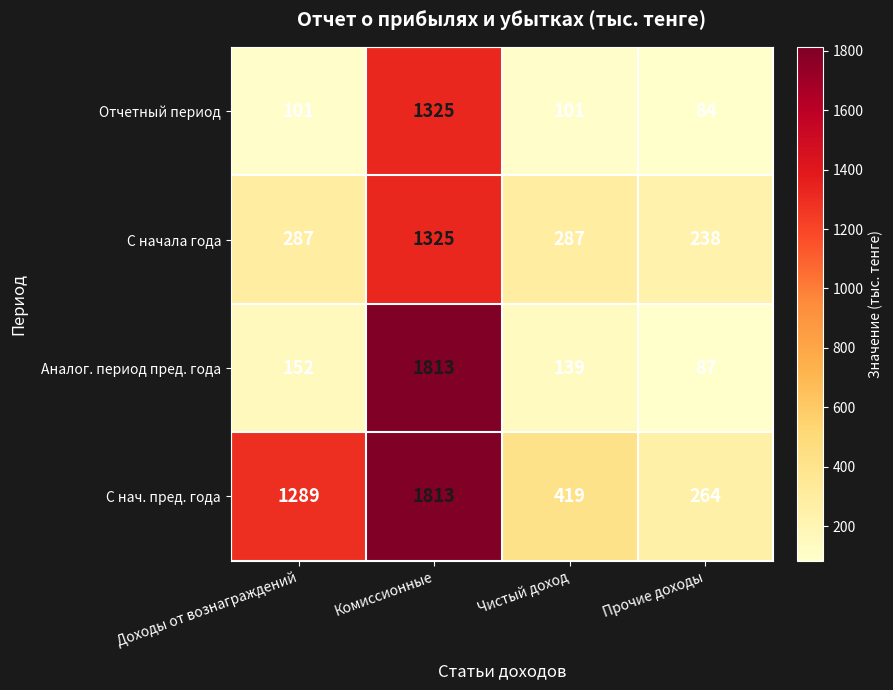

Reading right to left, what are all the values shown in this chart?

Отчетный период: Прочие доходы=84	Чистый доход=101	Комиссионные=1325	Доходы от вознаграждений=101
С начала года: Прочие доходы=238	Чистый доход=287	Комиссионные=1325	Доходы от вознаграждений=287
Аналог. период пред. года: Прочие доходы=87	Чистый доход=139	Комиссионные=1813	Доходы от вознаграждений=152
С нач. пред. года: Прочие доходы=264	Чистый доход=419	Комиссионные=1813	Доходы от вознаграждений=1289